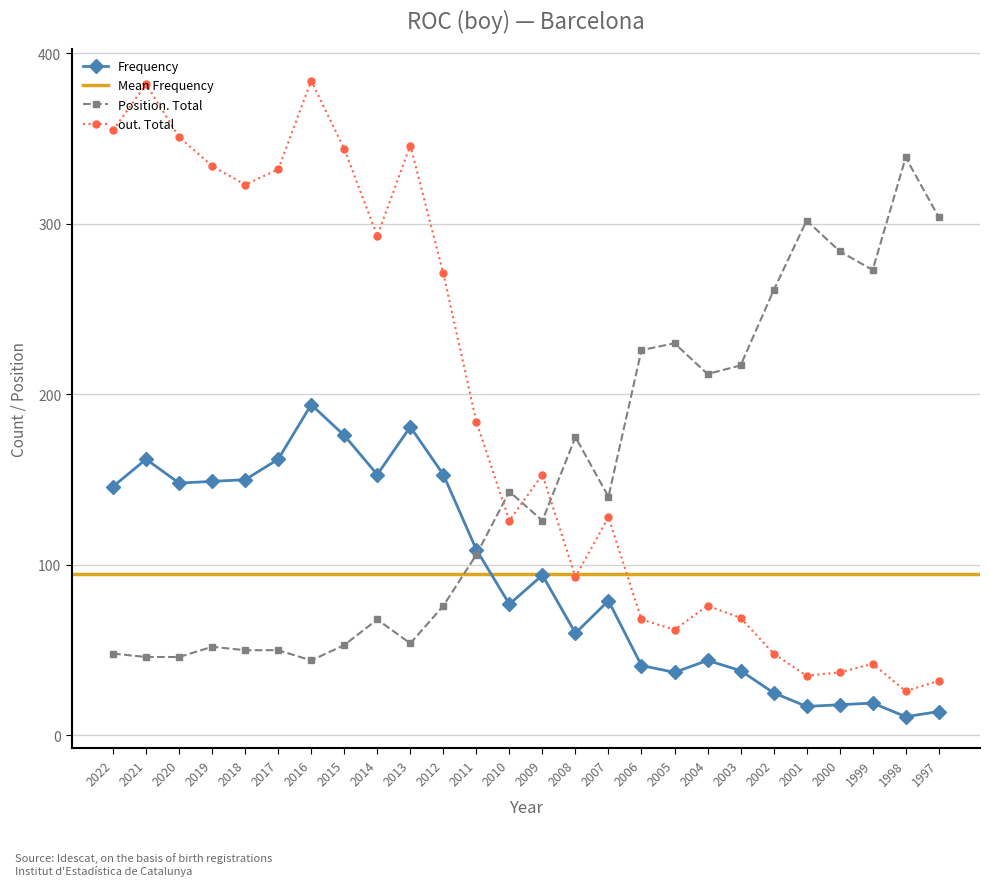

The value of out. Total at 2009 is 153. True or false?

True